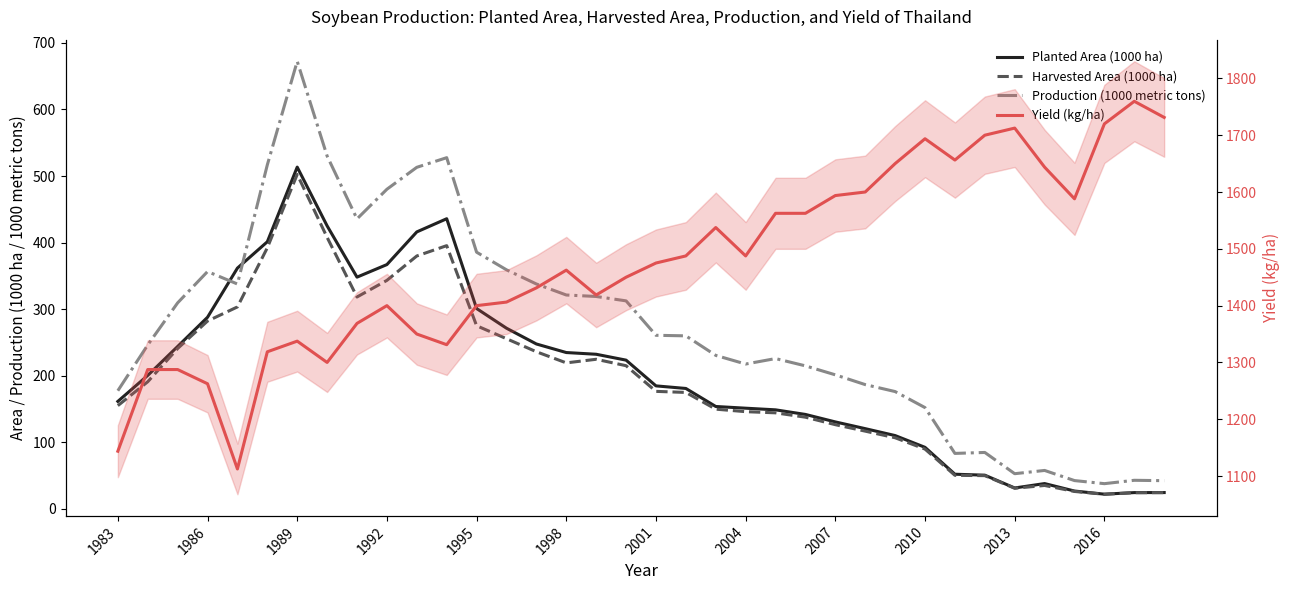

True or false: Yield (kg/ha) and Harvested Area (1000 ha) cross at least once.

False